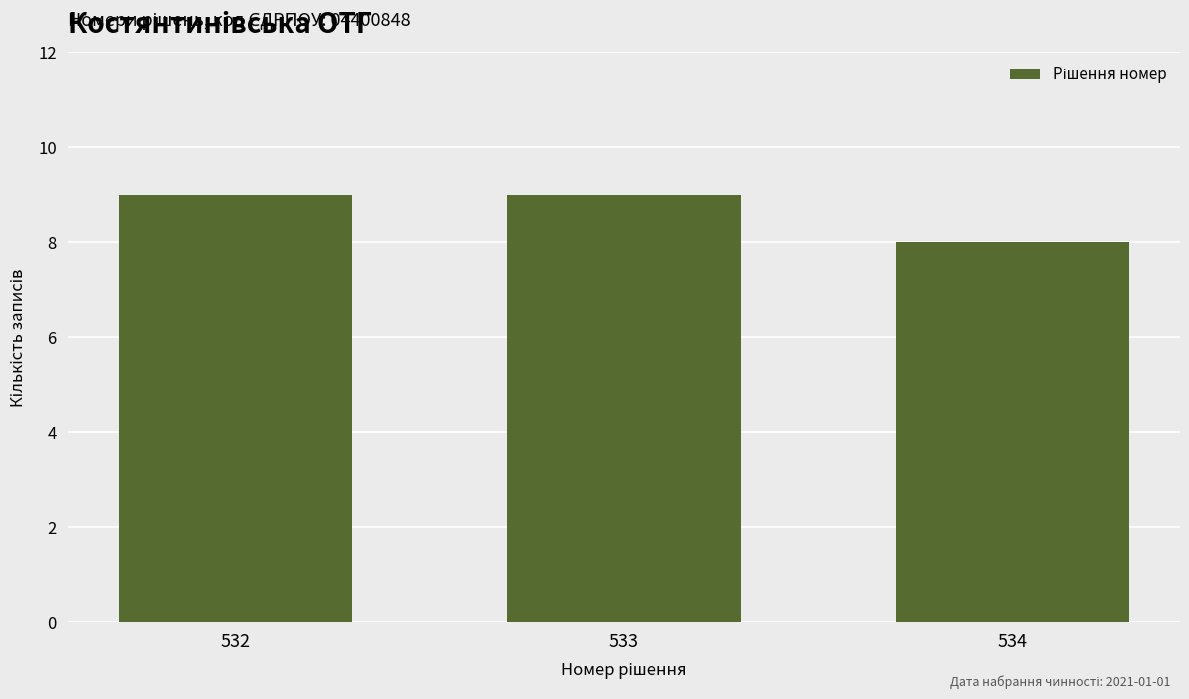

What is the maximum value shown in the chart?

9